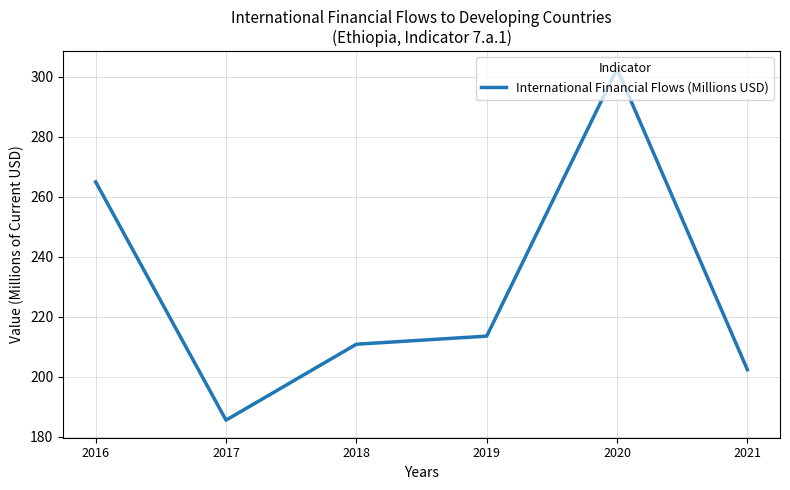

At which category does the data reach its first local valley?

2017